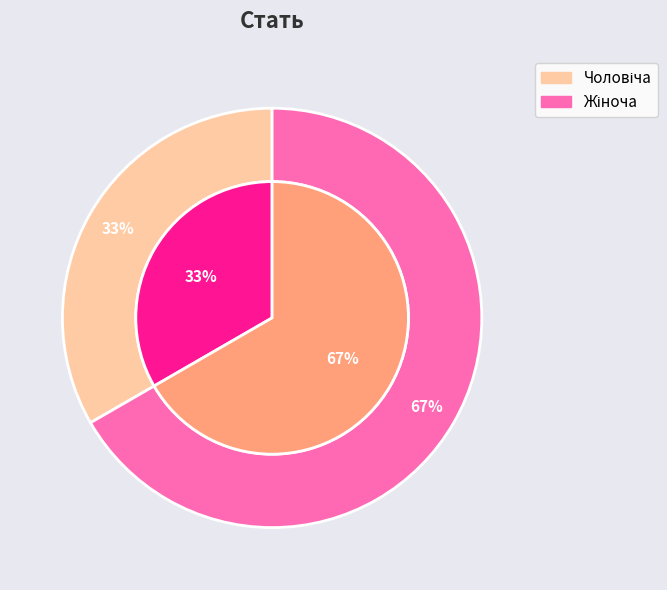

Which slice represents more than half of the pie?

Жіноча